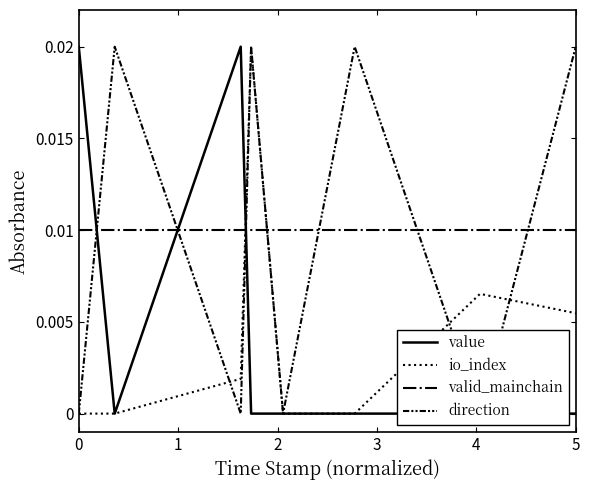

Rank the series by their maximum value, from lowest to highest.

valid_mainchain, value, io_index, direction